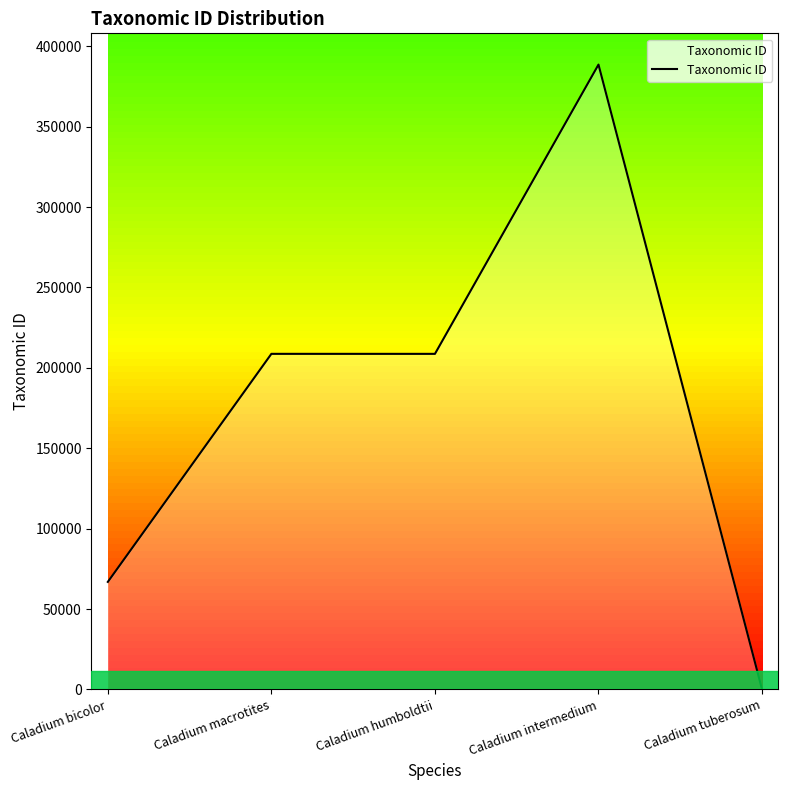

True or false: there are more than 2 points higher than both neighbors.

False